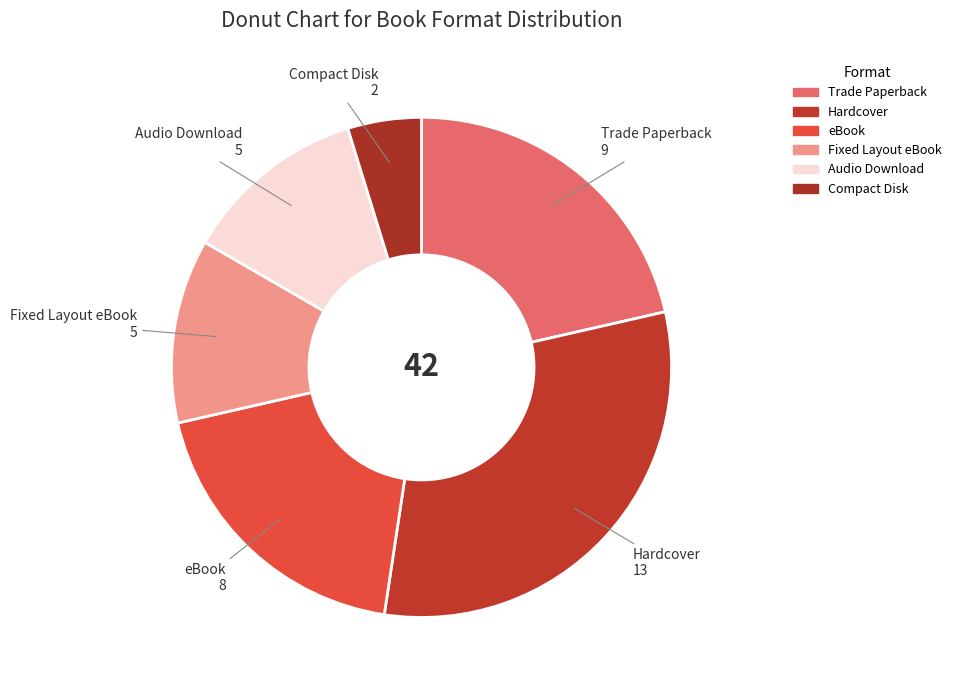

Is it true that Fixed Layout eBook is 18% of the pie?

False